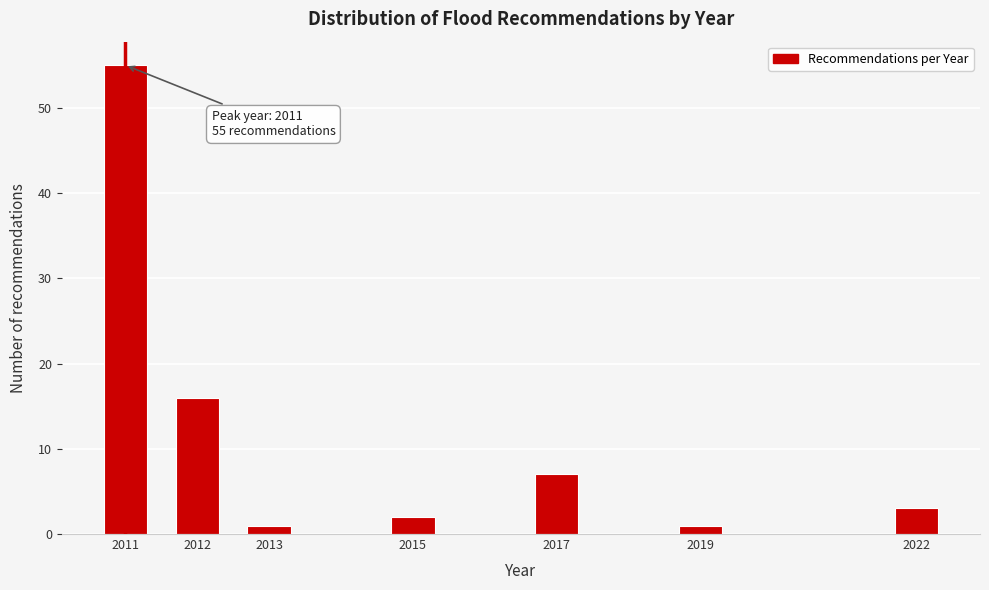

Reading right to left, transcribe all the data shown in this chart.

2022=3	2019=1	2017=7	2015=2	2013=1	2012=16	2011=55